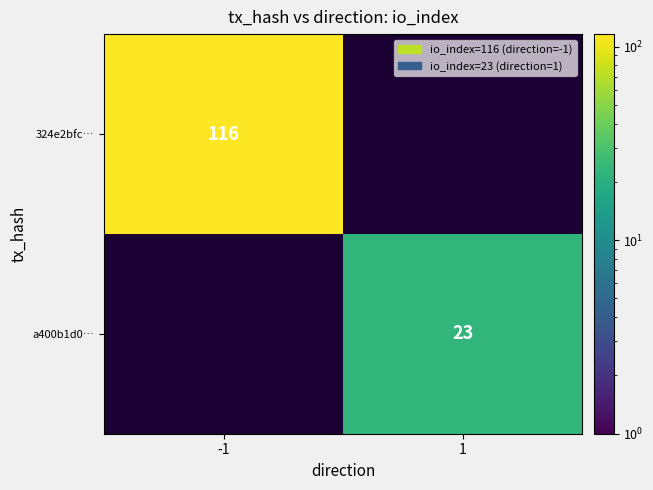

The value of a400b1d0… at 1 is 23. True or false?

True